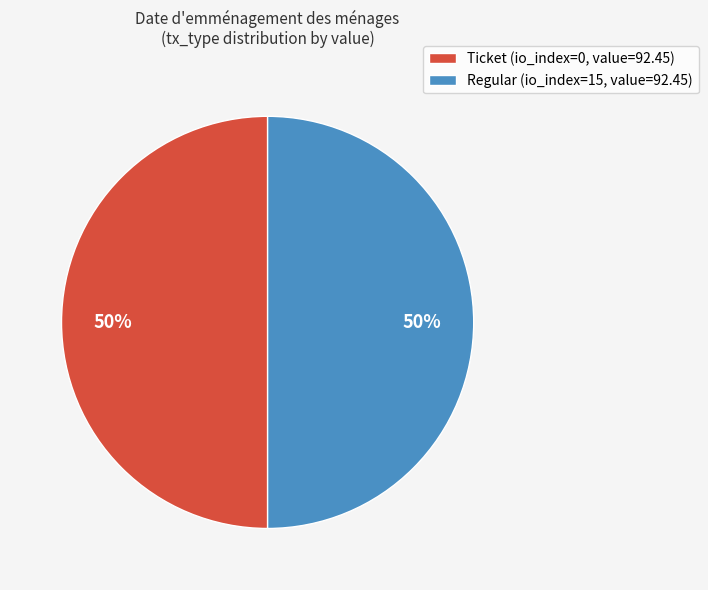

What is the ratio of the value at Regular (io_index=15, value=92.45) to the value at Ticket (io_index=0, value=92.45)?

1.0